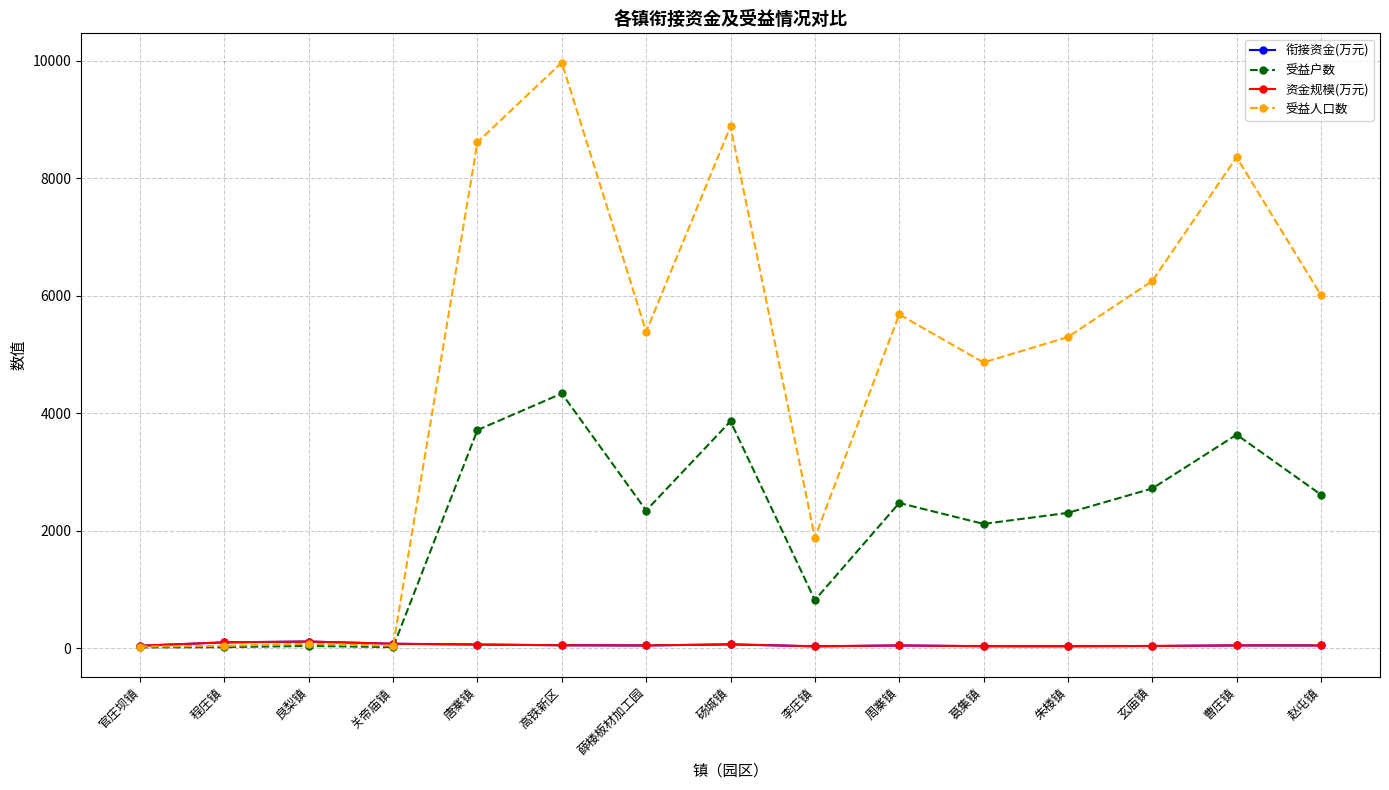

Which series has the largest range (max minus min)?

受益人口数